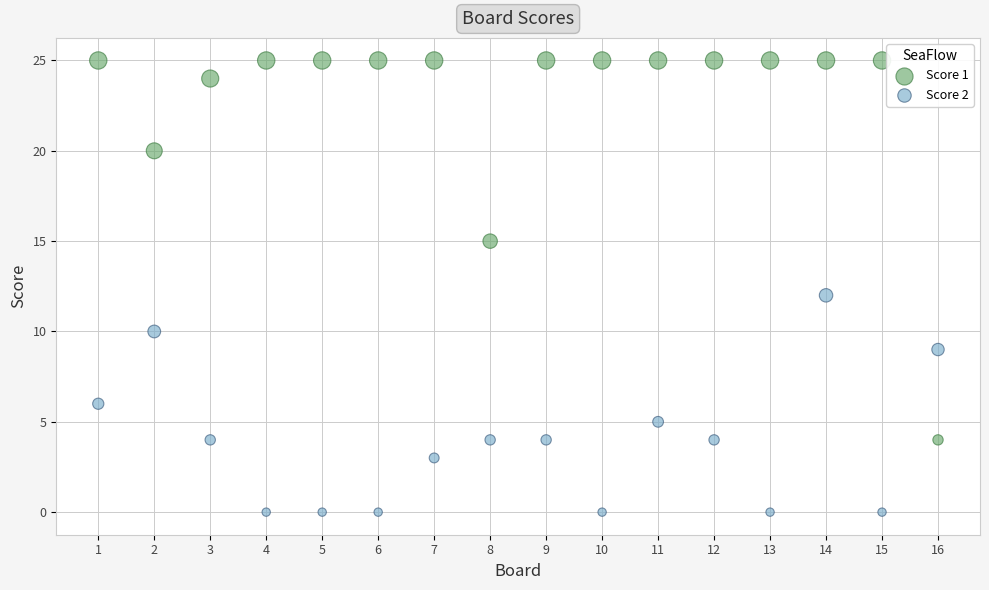

Across all data points, what is the range of Y values (max minus min)?

25